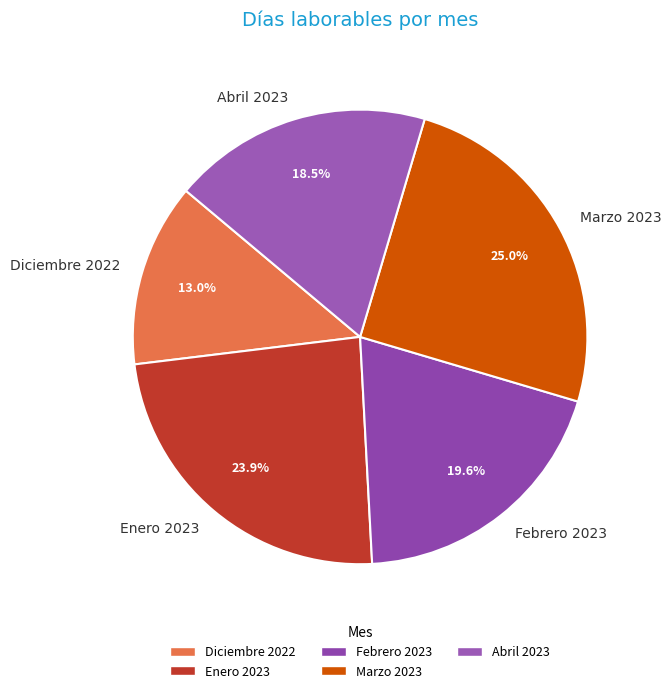

Approximately how many times larger is the value at Febrero 2023 compared to Marzo 2023?

0.8